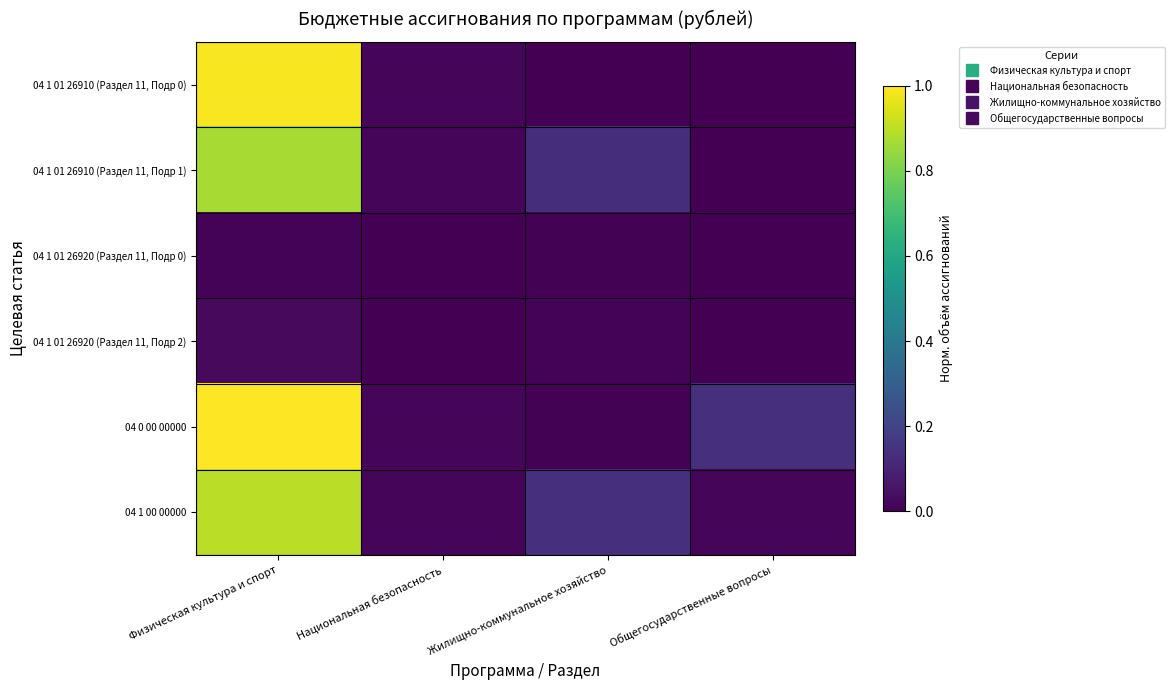

Reading left to right, what are all the values shown in this chart?

04 1 01 26910 (Раздел 11, Подр 0): Физическая культура и спорт=1.0	Национальная безопасность=0.0	Жилищно-коммунальное хозяйство=0.0	Общегосударственные вопросы=0.0
04 1 01 26910 (Раздел 11, Подр 1): Физическая культура и спорт=0.9	Национальная безопасность=0.0	Жилищно-коммунальное хозяйство=0.1	Общегосударственные вопросы=0.0
04 1 01 26920 (Раздел 11, Подр 0): Физическая культура и спорт=0.0	Национальная безопасность=0.0	Жилищно-коммунальное хозяйство=0.0	Общегосударственные вопросы=0.0
04 1 01 26920 (Раздел 11, Подр 2): Физическая культура и спорт=0.0	Национальная безопасность=0.0	Жилищно-коммунальное хозяйство=0.0	Общегосударственные вопросы=0.0
04 0 00 00000: Физическая культура и спорт=1.0	Национальная безопасность=0.0	Жилищно-коммунальное хозяйство=0.0	Общегосударственные вопросы=0.1
04 1 00 00000: Физическая культура и спорт=0.9	Национальная безопасность=0.0	Жилищно-коммунальное хозяйство=0.1	Общегосударственные вопросы=0.0